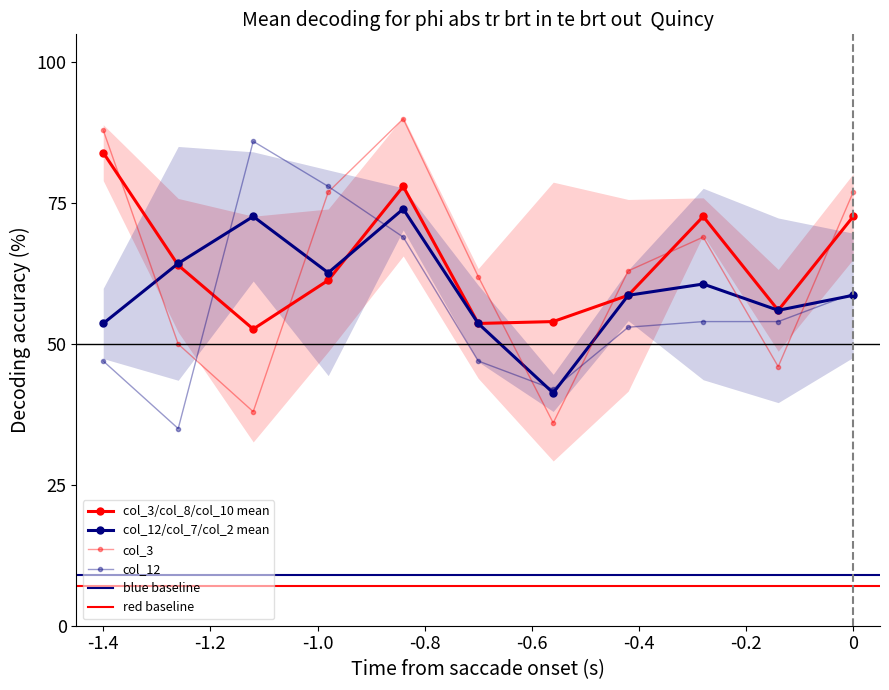

How many data points in col_3/col_8/col_10 mean are above 61?

6